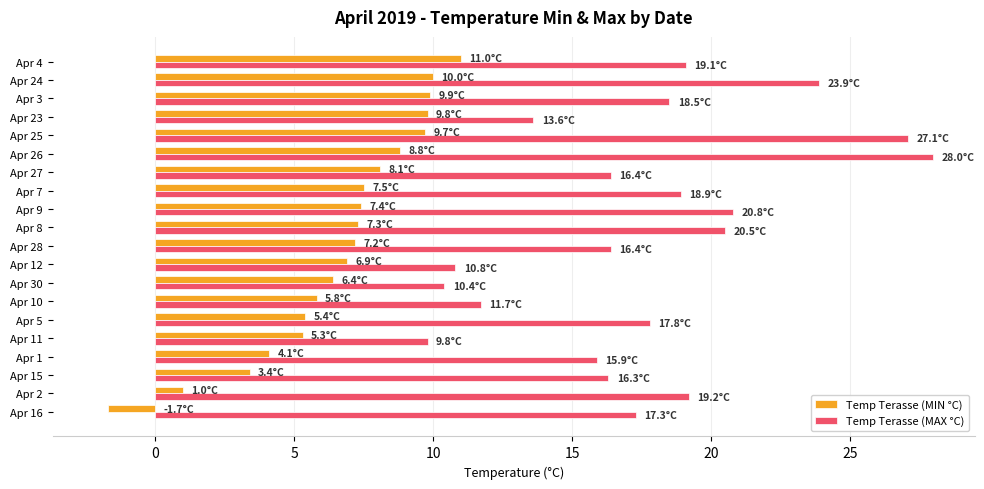

Rank the series by their maximum value, from lowest to highest.

Temp Terasse (MIN °C), Temp Terasse (MAX °C)